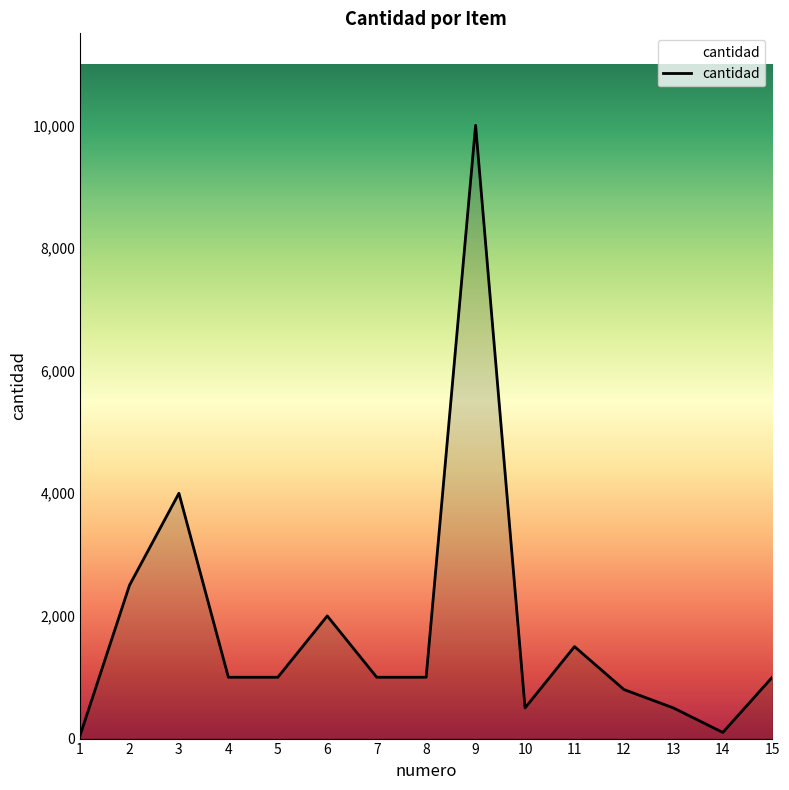

What is the maximum value shown in the chart?

10000